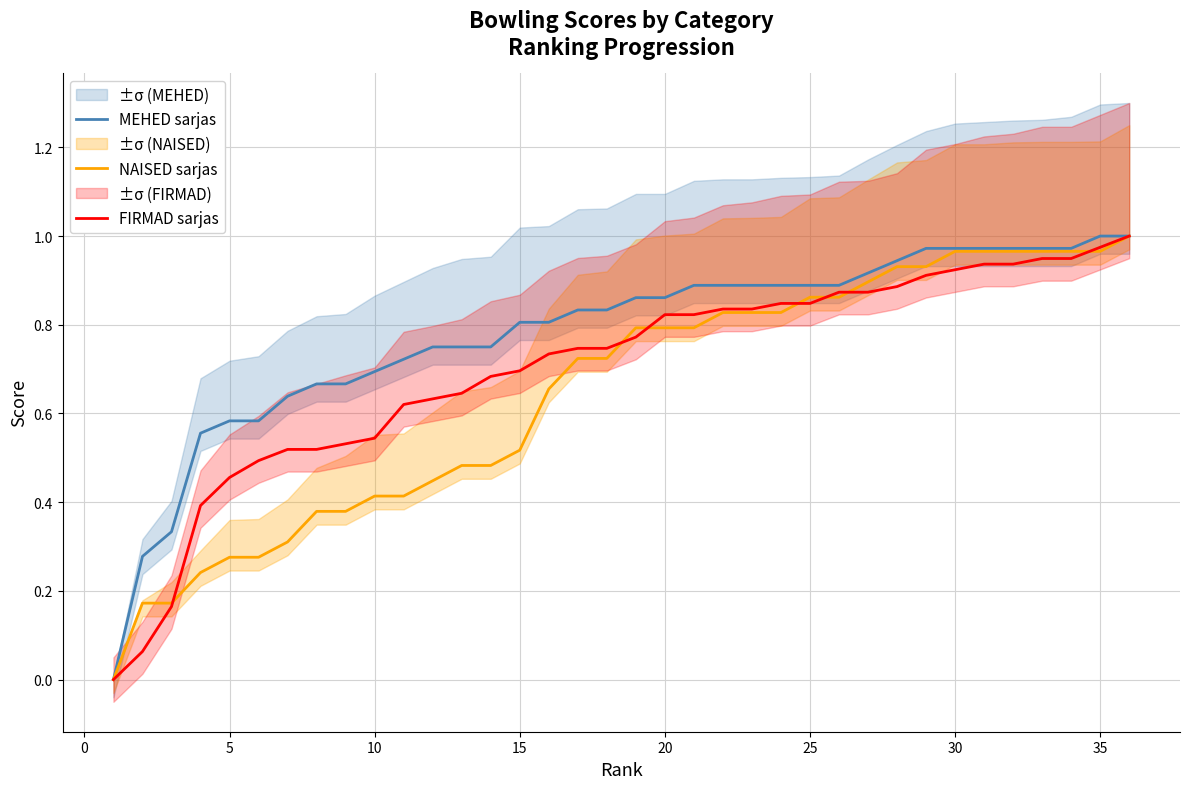

True or false: MEHED sarjas has a value of 0.4 at 10.

False